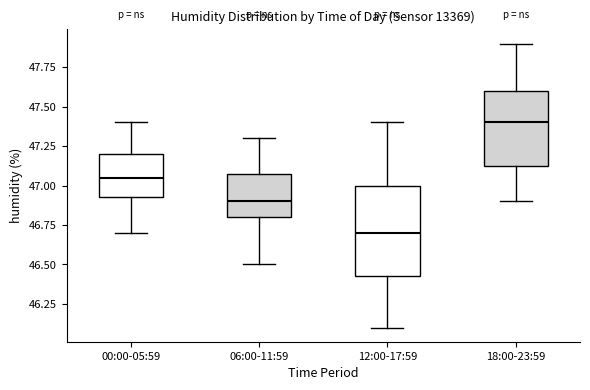

Reading left to right, transcribe this box plot: for each box, give where its median line is, the range the box spans, and where its two whiskers end, as read against the y-axis. The values are not printed on the chart, so give them approximately, as read against the axis.

00:00-05:59: median 47.05, box 46.95 to 47.20, whiskers 46.70 to 47.40
06:00-11:59: median 46.90, box 46.80 to 47.10, whiskers 46.50 to 47.30
12:00-17:59: median 46.70, box 46.45 to 47.00, whiskers 46.10 to 47.40
18:00-23:59: median 47.40, box 47.15 to 47.60, whiskers 46.90 to 47.90